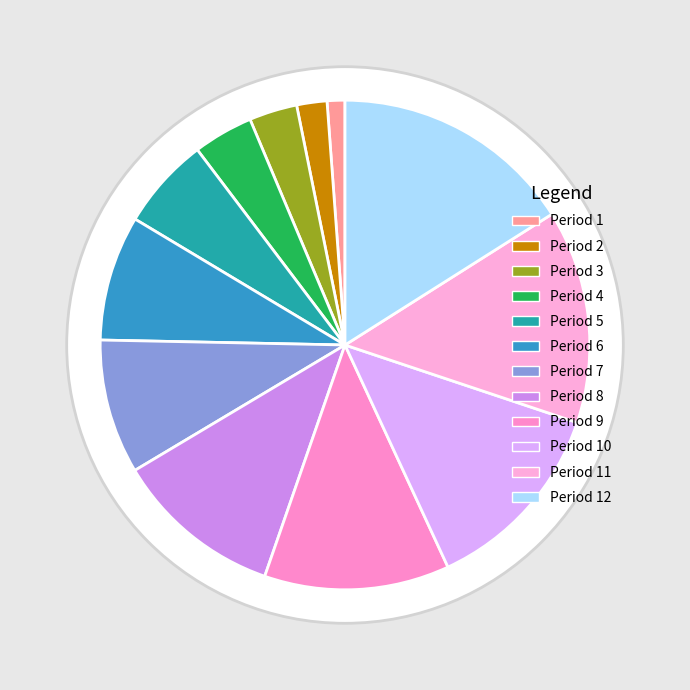

Between Period 7 and Period 10, which is larger?

Period 10